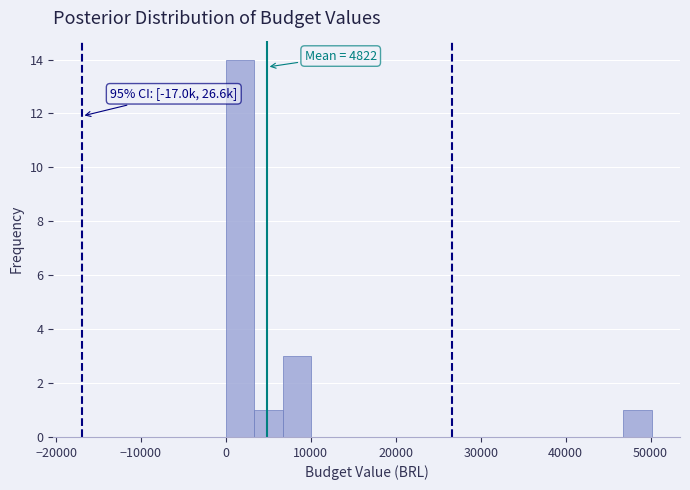

Around what value on the x-axis is the tallest bar? Give the approximate position of its centre, as read against the axis.

2000